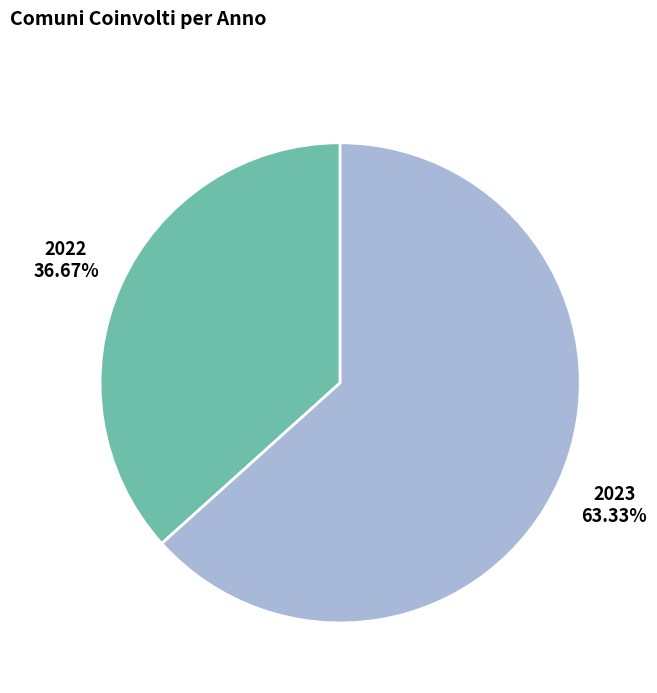

What percentage is the 2023 slice, to the nearest percent?

63%